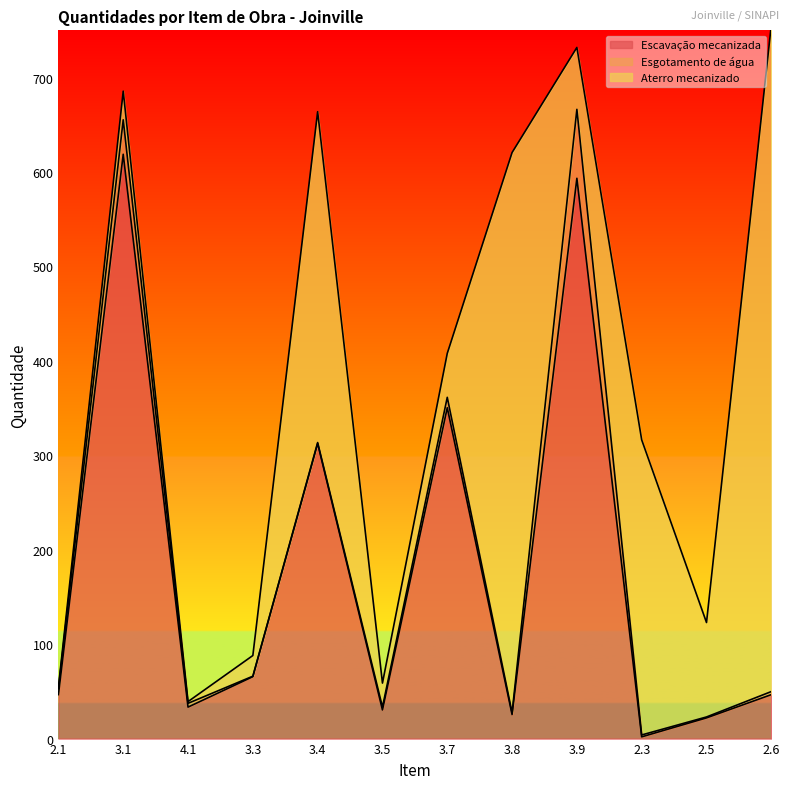

True or false: Escavação mecanizada and Aterro mecanizado cross at least once.

True